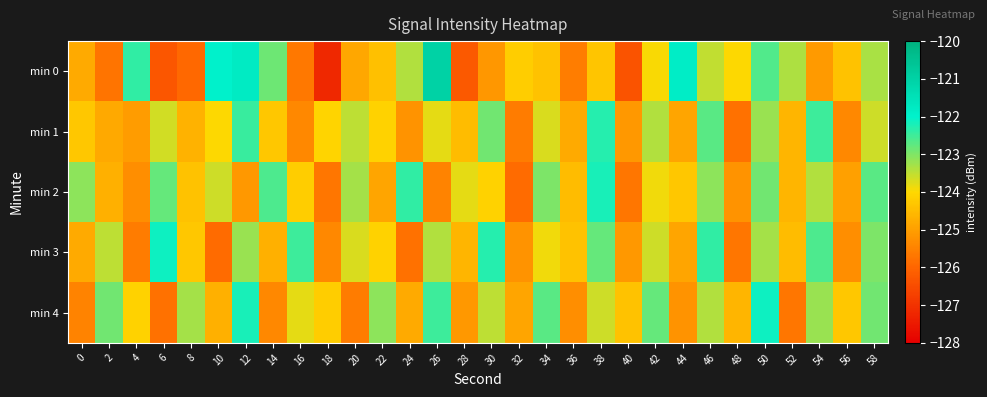

Reading right to left, list all the values displayed in this chart.

min 0: 58=-123.3	56=-124.4	54=-125.1	52=-123.4	50=-122.6	48=-124.0	46=-123.5	44=-121.9	42=-123.9	40=-126.4	38=-124.3	36=-125.6	34=-124.4	32=-124.2	30=-125.2	28=-126.2	26=-121.0	24=-123.4	22=-124.4	20=-124.9	18=-127.2	16=-125.7	14=-122.9	12=-121.8	10=-122.0	8=-126.0	6=-126.3	4=-122.4	2=-125.7	0=-124.8
min 1: 58=-123.6	56=-125.4	54=-122.5	52=-124.6	50=-123.2	48=-125.8	46=-122.7	44=-124.9	42=-123.4	40=-125.1	38=-122.3	36=-124.8	34=-123.7	32=-125.6	30=-122.9	28=-124.5	26=-123.8	24=-125.2	22=-124.1	20=-123.5	18=-124.1	16=-125.4	14=-124.3	12=-122.5	10=-124.0	8=-124.7	6=-123.6	4=-125.1	2=-124.8	0=-124.3
min 2: 58=-122.7	56=-125.0	54=-123.4	52=-124.6	50=-122.9	48=-125.2	46=-123.1	44=-124.3	42=-123.9	40=-125.7	38=-122.2	36=-124.5	34=-123.0	32=-125.9	30=-124.1	28=-123.8	26=-125.5	24=-122.4	22=-124.9	20=-123.3	18=-125.7	16=-124.2	14=-122.6	12=-125.1	10=-123.6	8=-124.4	6=-122.8	4=-125.3	2=-124.7	0=-123.1
min 3: 58=-123.0	56=-125.3	54=-122.6	52=-124.5	50=-123.3	48=-125.7	46=-122.4	44=-124.9	42=-123.6	40=-125.1	38=-122.8	36=-124.4	34=-123.9	32=-125.2	30=-122.3	28=-124.6	26=-123.4	24=-125.8	22=-124.1	20=-123.7	18=-125.4	16=-122.5	14=-124.7	12=-123.2	10=-125.9	8=-124.3	6=-122.1	4=-125.6	2=-123.5	0=-124.8
min 4: 58=-122.9	56=-124.3	54=-123.2	52=-125.7	50=-122.1	48=-124.6	46=-123.4	44=-125.2	42=-122.8	40=-124.4	38=-123.6	36=-125.3	34=-122.7	32=-124.9	30=-123.5	28=-125.1	26=-122.5	24=-124.8	22=-123.1	20=-125.6	18=-124.2	16=-123.8	14=-125.4	12=-122.2	10=-124.7	8=-123.3	6=-125.8	4=-124.1	2=-122.9	0=-125.5